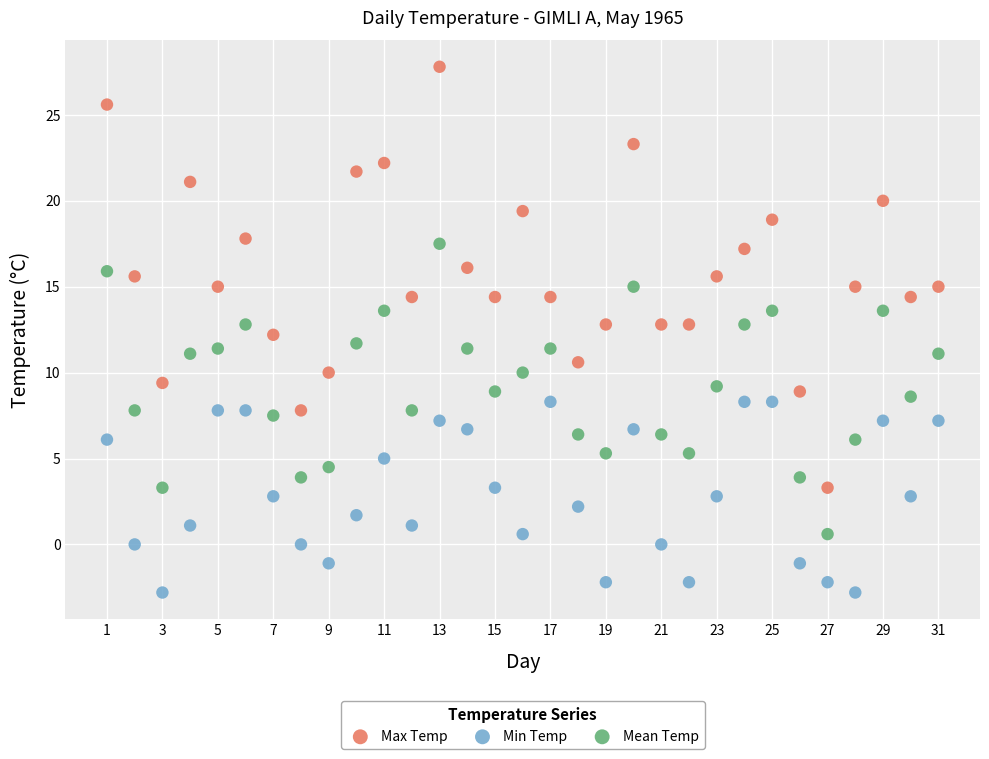

What are all the series names shown in the legend?

Max Temp, Min Temp, Mean Temp